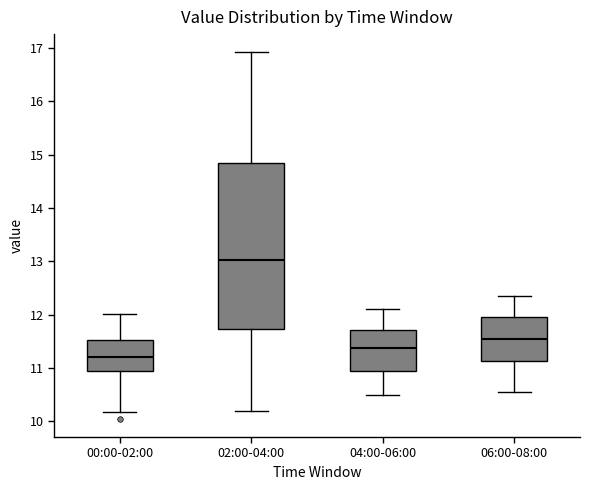

Reading left to right, read every box against the y-axis: the position of its median line, the range the box covers, and the ends of its whiskers. The values are not printed on the chart, so give them approximately, as read against the axis.

00:00-02:00: median 11.2, box 10.9 to 11.5, whiskers 10.2 to 12.0
02:00-04:00: median 13.0, box 11.7 to 14.8, whiskers 10.2 to 16.9
04:00-06:00: median 11.4, box 11.0 to 11.7, whiskers 10.5 to 12.1
06:00-08:00: median 11.6, box 11.1 to 12.0, whiskers 10.6 to 12.4